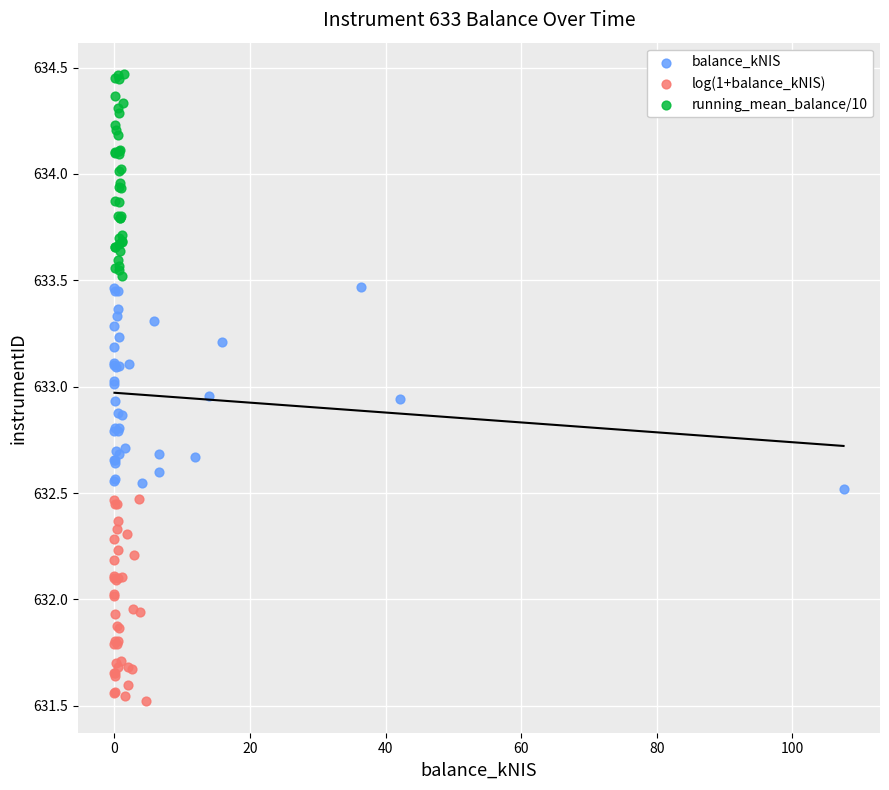

Which series contains the highest Y value?

running_mean_balance/10